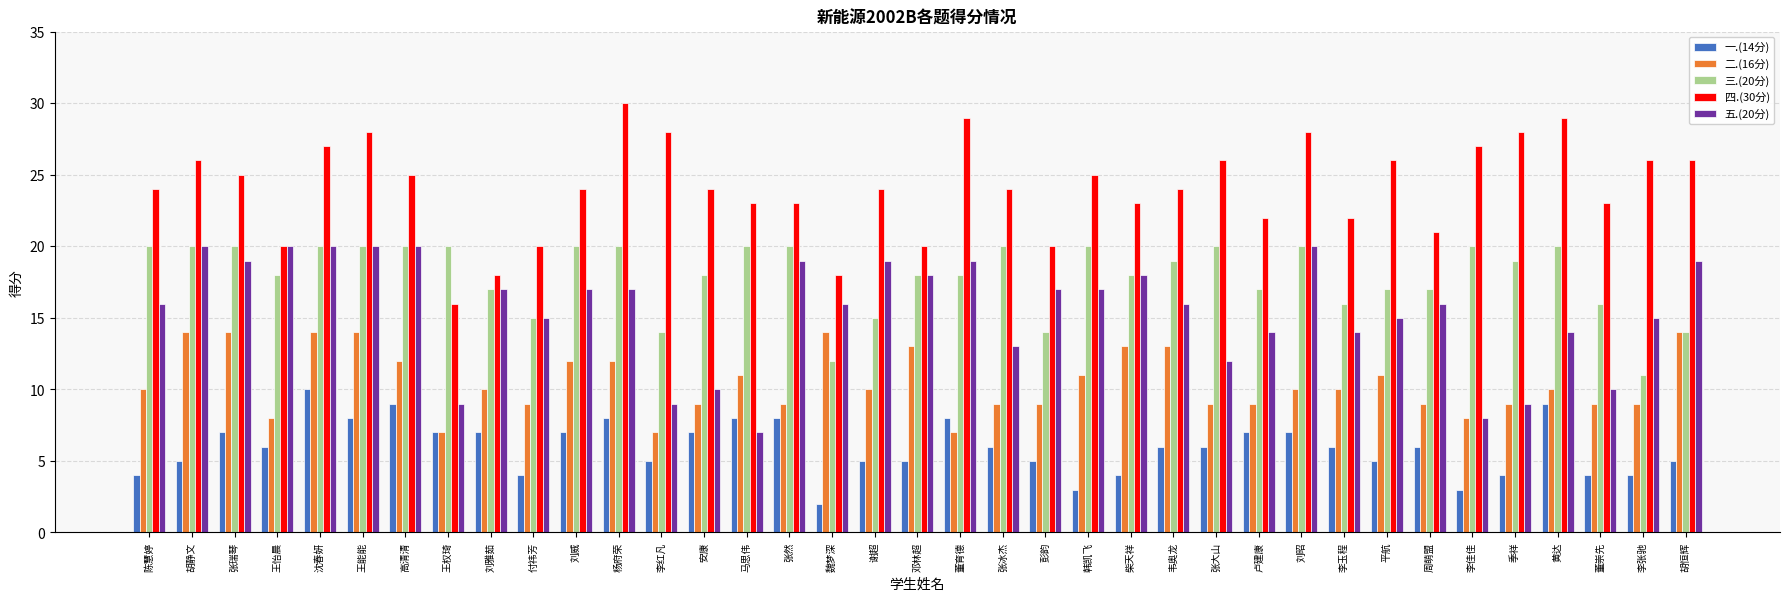

How many bars are there in each group?

5